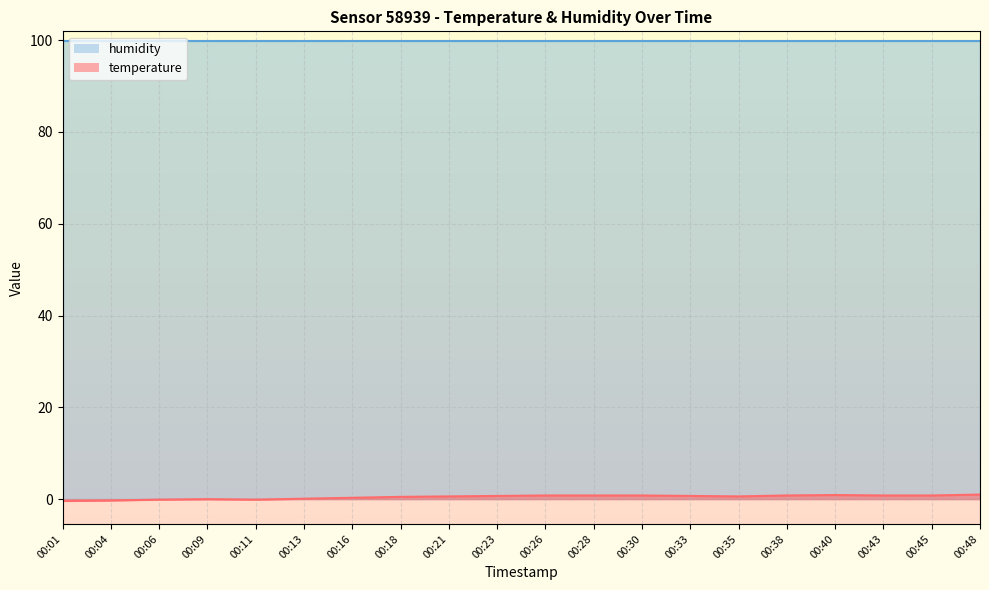

What is the sum of the temperature_line values at 00:23 and 00:48?

1.7